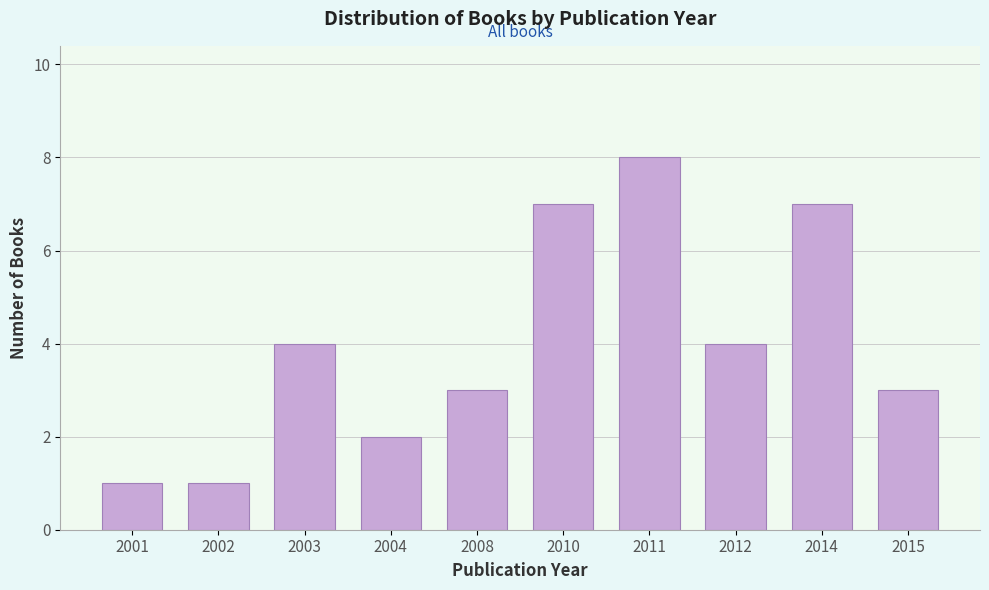

Reading left to right, list all the values displayed in this chart.

1	1	4	2	3	7	8	4	7	3